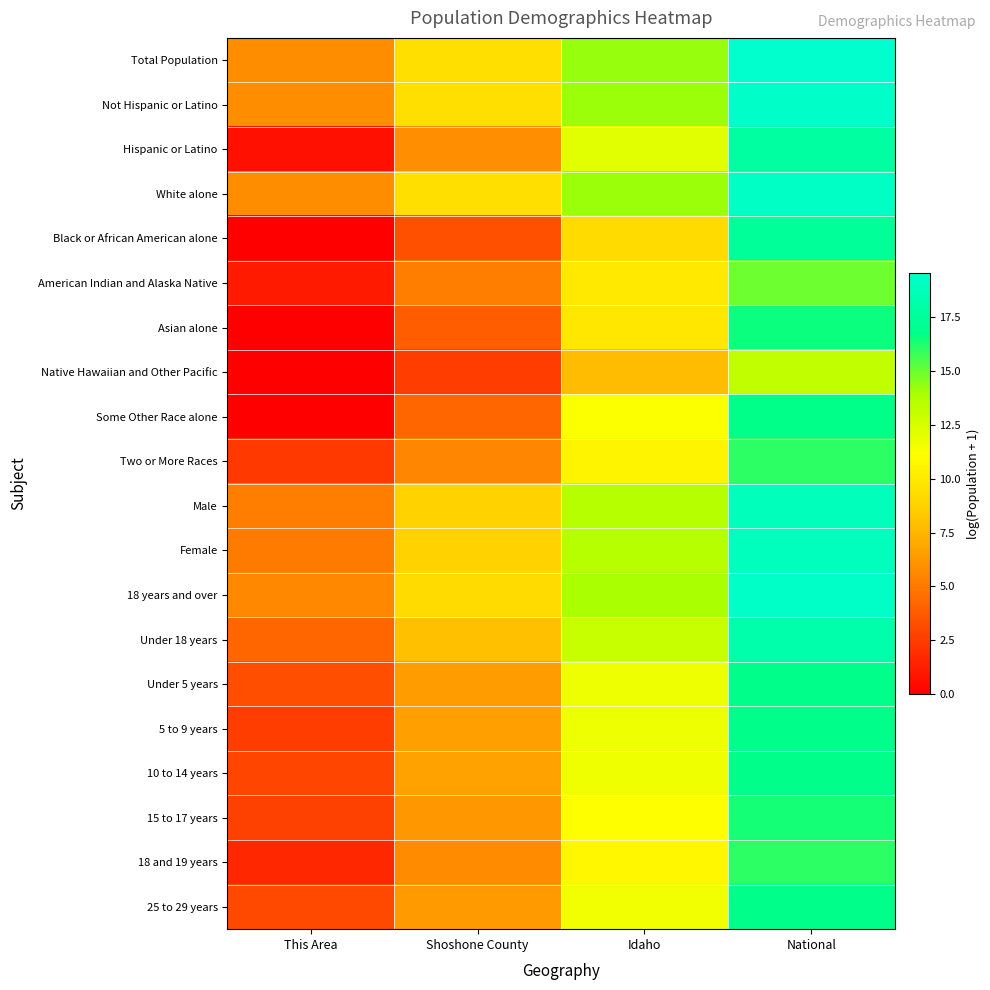

Reading left to right, what are all the values shown in this chart?

Total Population: This Area=5.8	Shoshone County=9.5	Idaho=14.3	National=19.5
Not Hispanic or Latino: This Area=5.8	Shoshone County=9.4	Idaho=14.1	National=19.4
Hispanic or Latino: This Area=0.7	Shoshone County=5.9	Idaho=12.1	National=17.7
White alone: This Area=5.8	Shoshone County=9.4	Idaho=14.1	National=19.2
Black or African American alone: This Area=0.0	Shoshone County=3.3	Idaho=9.2	National=17.5
American Indian and Alaska Native: This Area=1.1	Shoshone County=5.2	Idaho=10.0	National=14.9
Asian alone: This Area=0.0	Shoshone County=3.9	Idaho=9.9	National=16.5
Native Hawaiian and Other Pacific: This Area=0.0	Shoshone County=2.6	Idaho=7.7	National=13.2
Some Other Race alone: This Area=0.0	Shoshone County=4.2	Idaho=11.3	National=16.8
Two or More Races: This Area=2.4	Shoshone County=5.5	Idaho=10.6	National=16.0
Male: This Area=5.2	Shoshone County=8.8	Idaho=13.6	National=18.8
Female: This Area=5.1	Shoshone County=8.8	Idaho=13.6	National=18.9
18 years and over: This Area=5.6	Shoshone County=9.2	Idaho=13.9	National=19.3
Under 18 years: This Area=4.2	Shoshone County=7.9	Idaho=13.0	National=18.1
Under 5 years: This Area=3.2	Shoshone County=6.4	Idaho=11.7	National=16.8
5 to 9 years: This Area=2.6	Shoshone County=6.6	Idaho=11.7	National=16.8
10 to 14 years: This Area=2.9	Shoshone County=6.7	Idaho=11.7	National=16.8
15 to 17 years: This Area=2.7	Shoshone County=6.2	Idaho=11.1	National=16.4
18 and 19 years: This Area=1.6	Shoshone County=5.7	Idaho=10.7	National=16.0
25 to 29 years: This Area=3.0	Shoshone County=6.4	Idaho=11.6	National=16.9